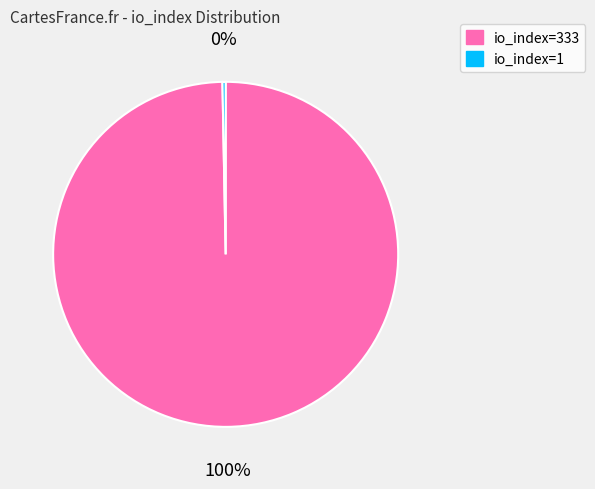

Which category has the biggest portion of the pie?

io_index=333